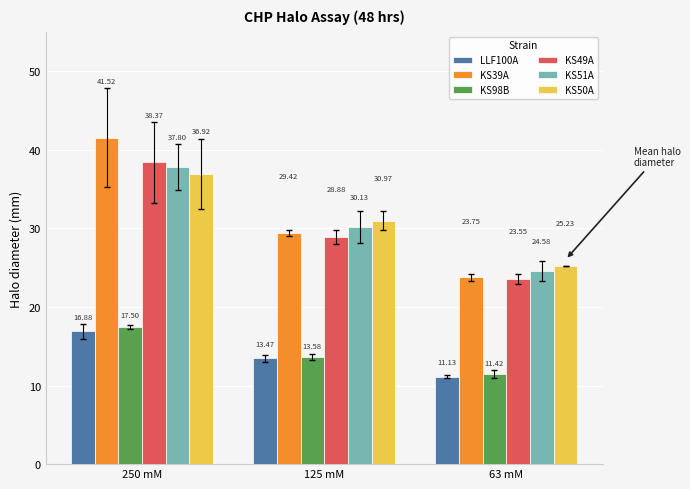

Which series has the largest total across all categories?

KS39A